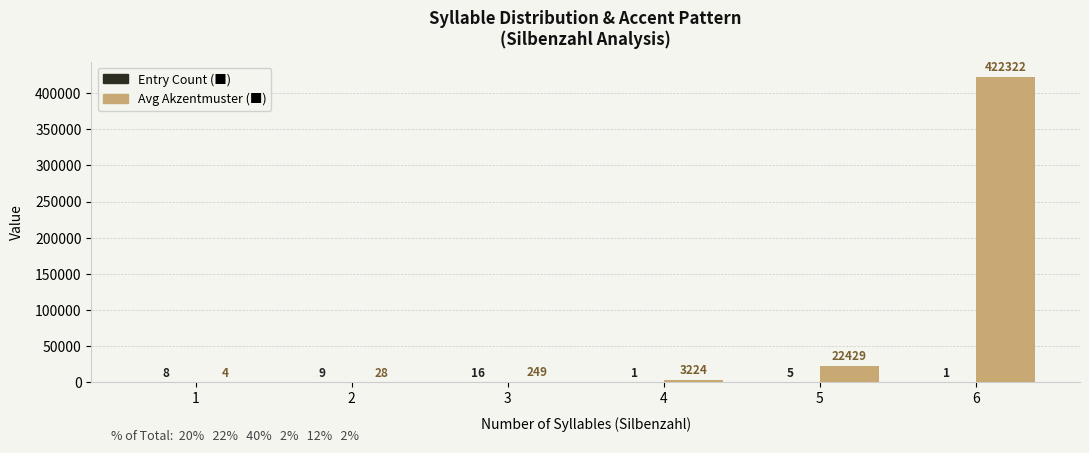

What is the spread (max minus min) of values at 3?

233